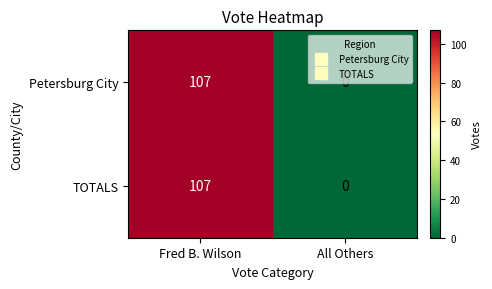

Count the number of data series in this chart.

2